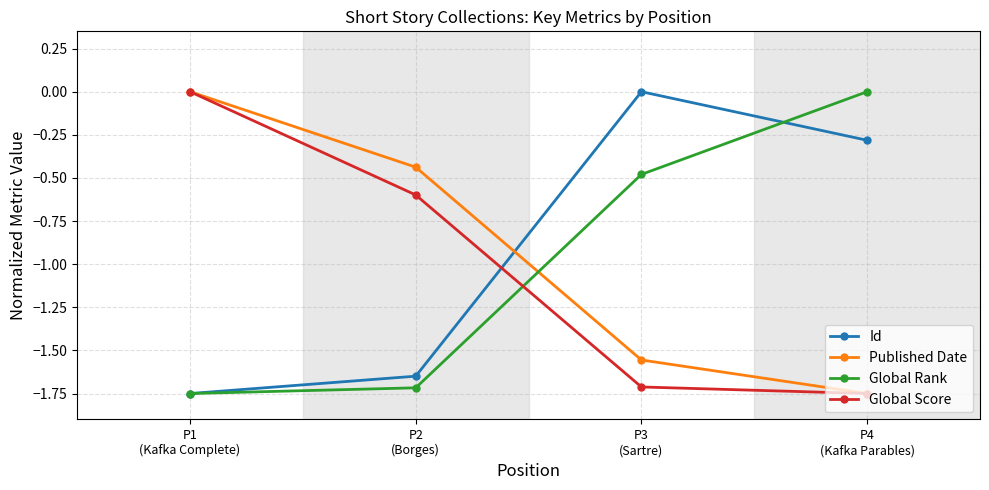

Is the value of Id at P2
(Borges) greater than the value of Global Score at P1
(Kafka Complete)?

No